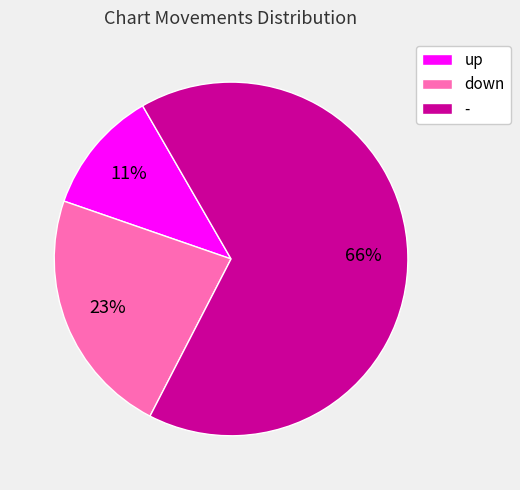

Do - and down together represent more than half of the pie?

Yes